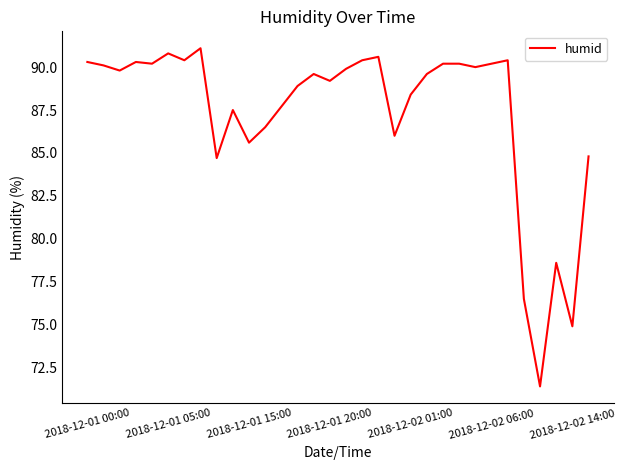

What is the greatest value displayed?

91.1